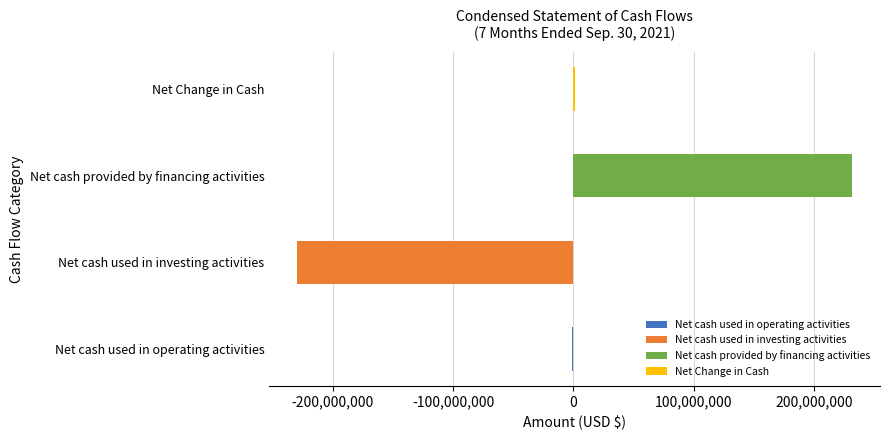

What is the change in value from Net cash used in operating activities to Net Change in Cash?

+2031570